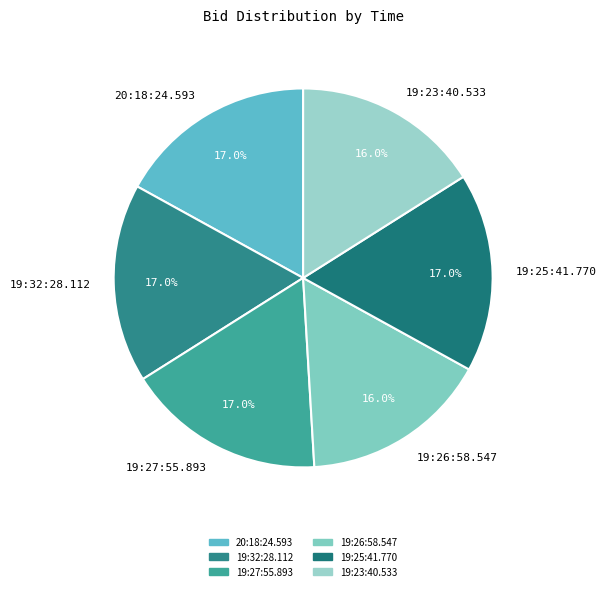

What percentage is NOT represented by 19:23:40.533?

84.0%